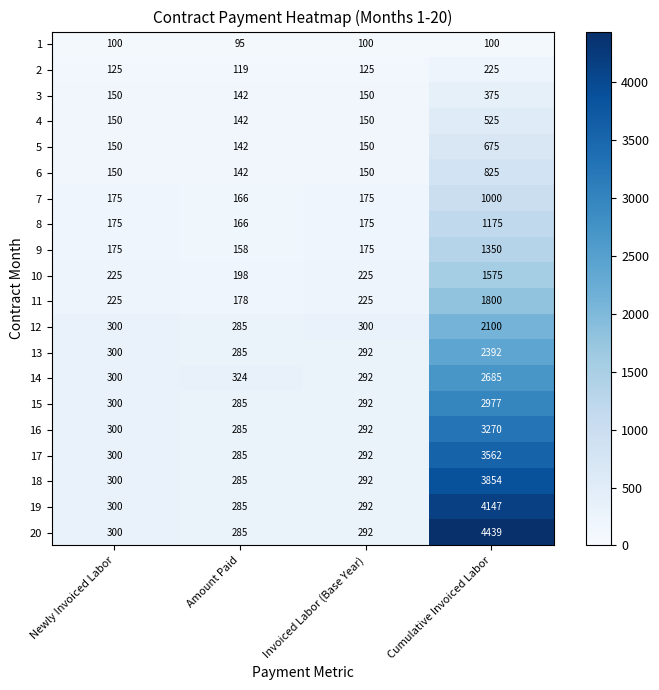

List the series in order of their peak value, highest first.

20, 19, 18, 17, 16, 15, 14, 13, 12, 11, 10, 9, 8, 7, 6, 5, 4, 3, 2, 1